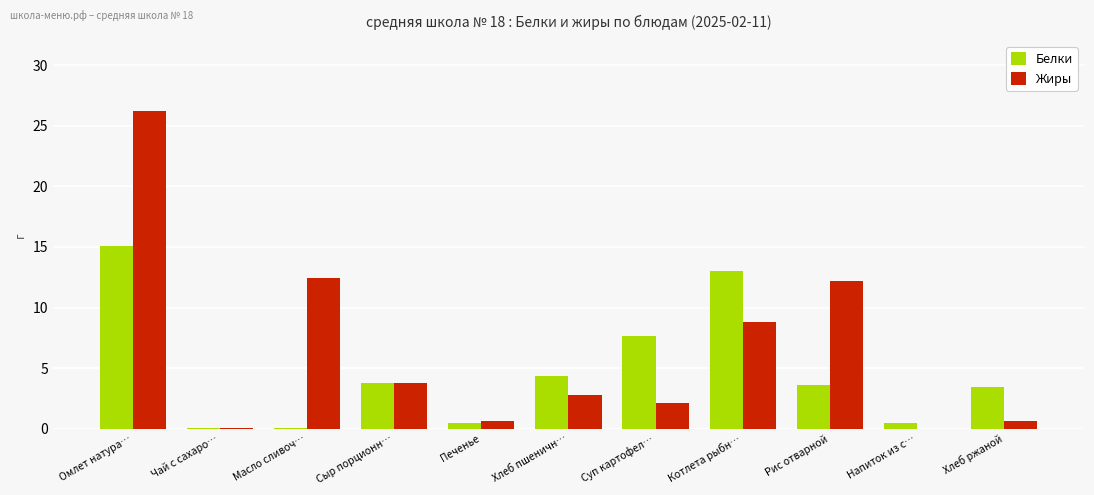

What is the total value across all series at Сыр порционн…?

7.6